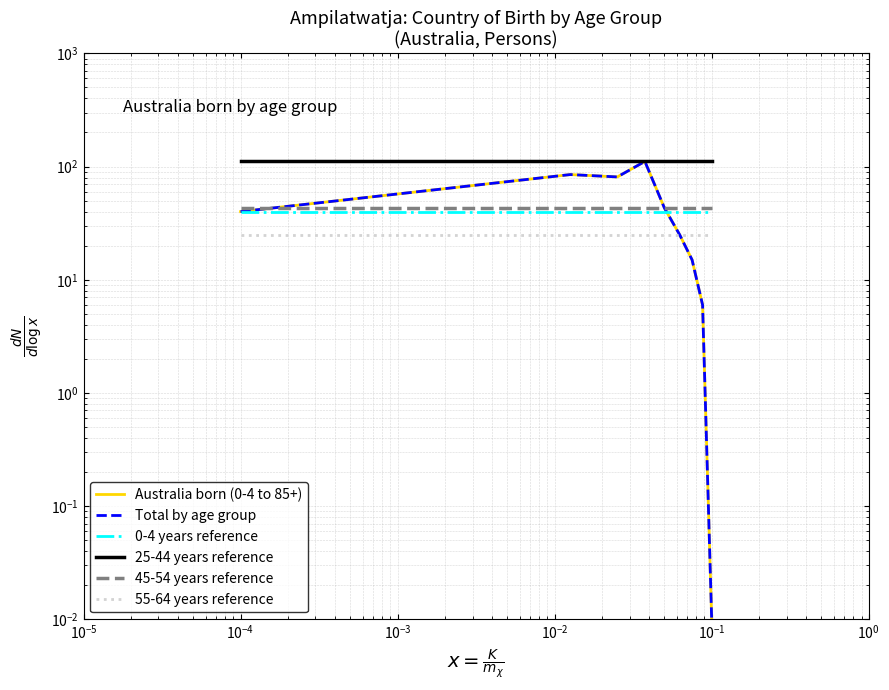

What is the average value of the Total by age group series?

45.1